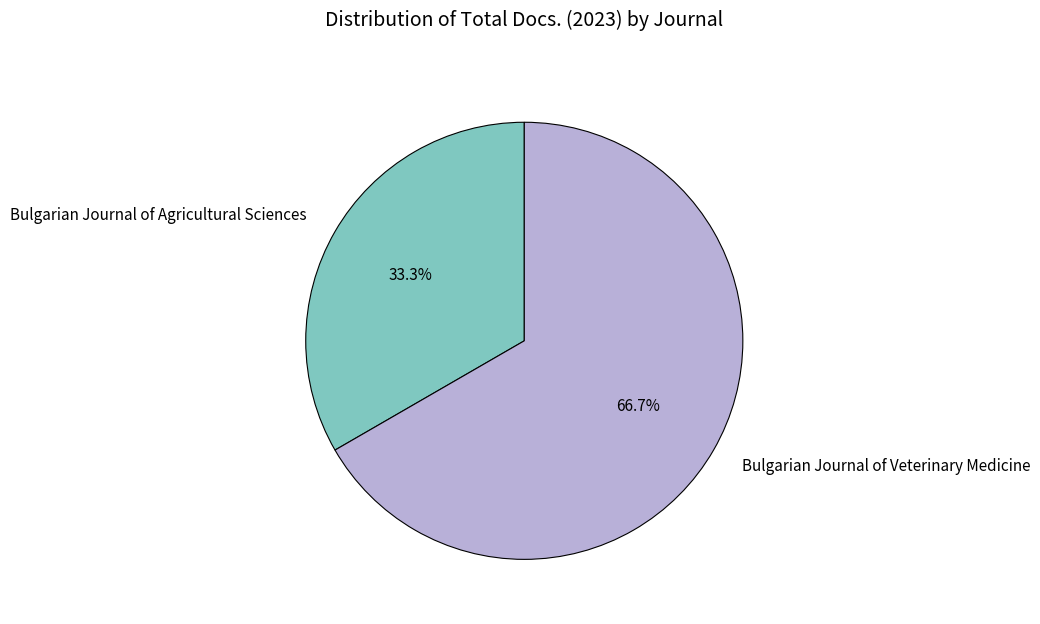

Which slice is the largest?

Bulgarian Journal of Veterinary Medicine